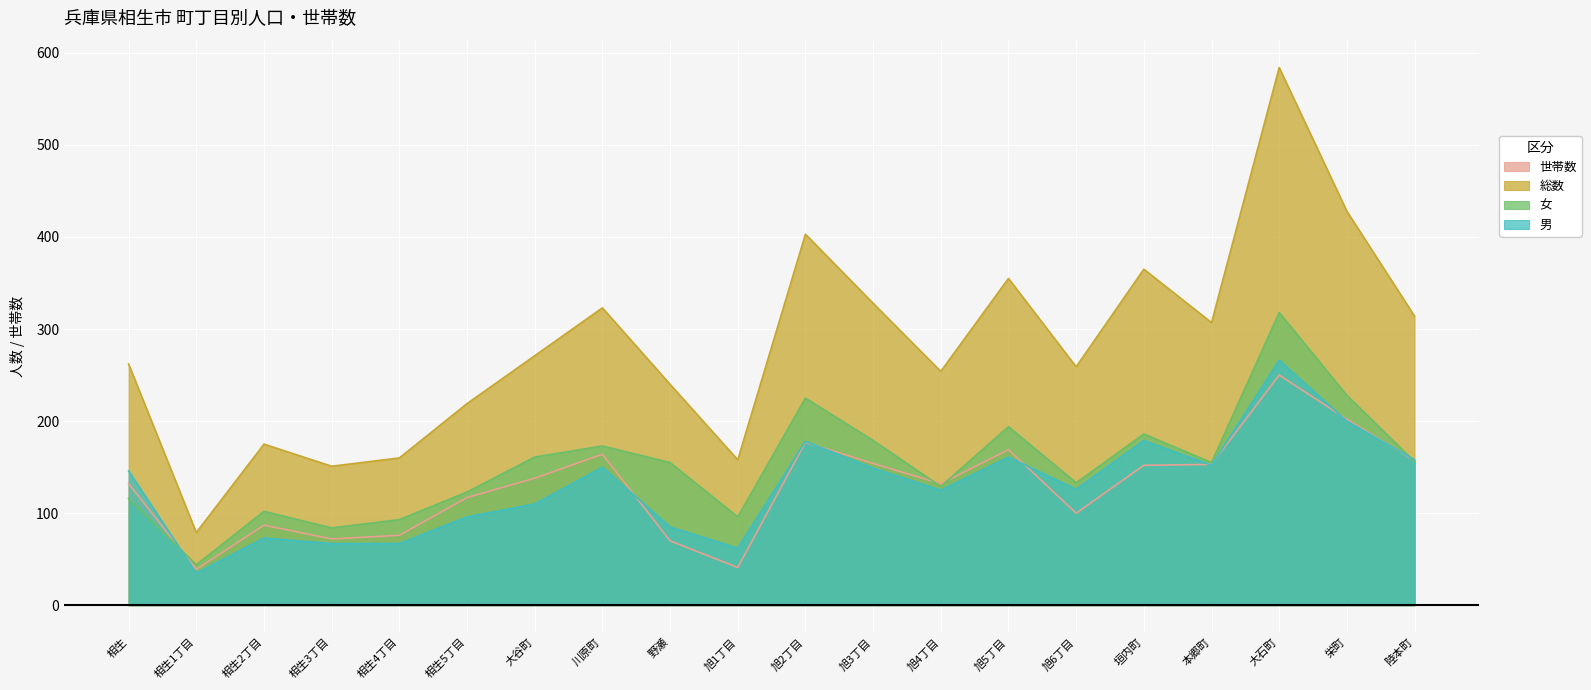

What is the spread (max minus min) of values at 川原町?

173